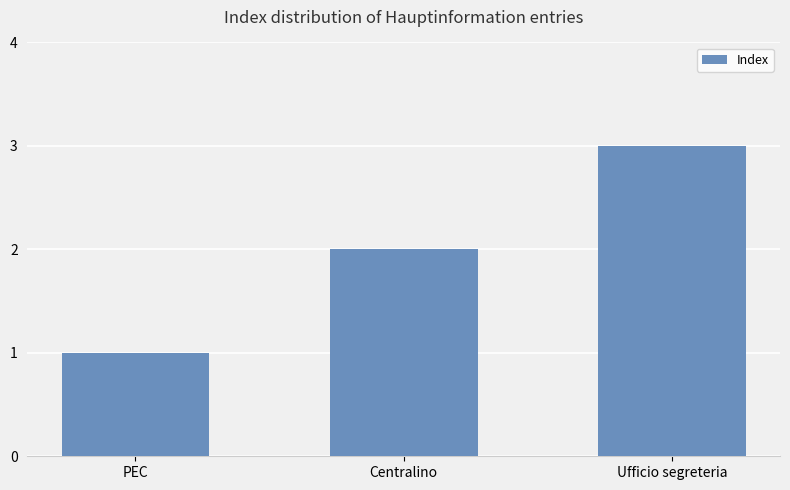

Does the chart contain stacked bars?

No